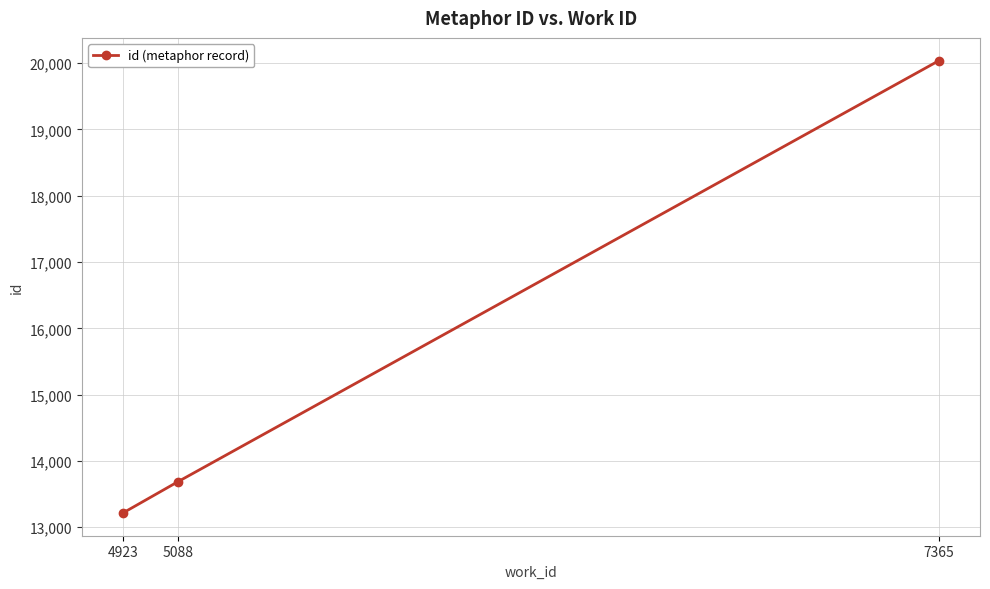

At which category does the chart reach its peak across all series?

7365